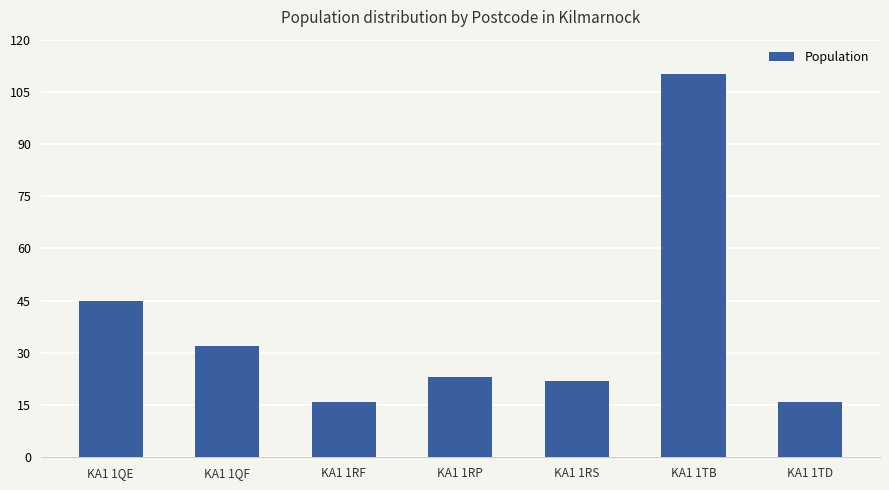

The chart shows a value of 78 at KA1 1QE. True or false?

False